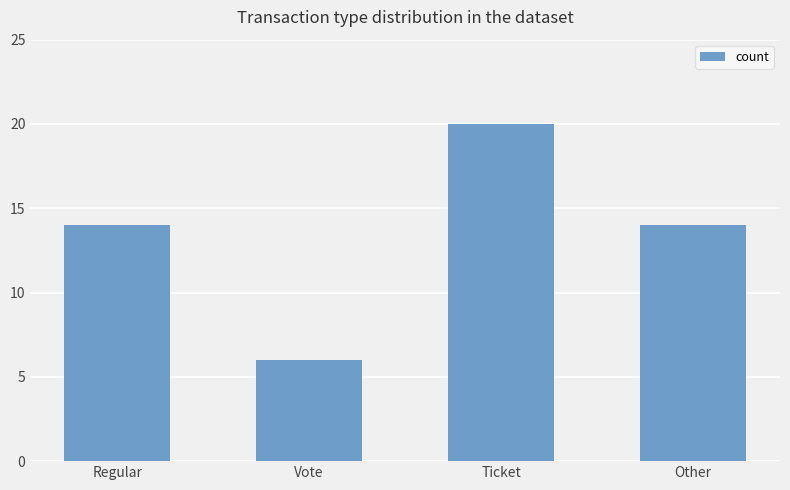

What is the approximate value at Other, to the nearest 5?

15